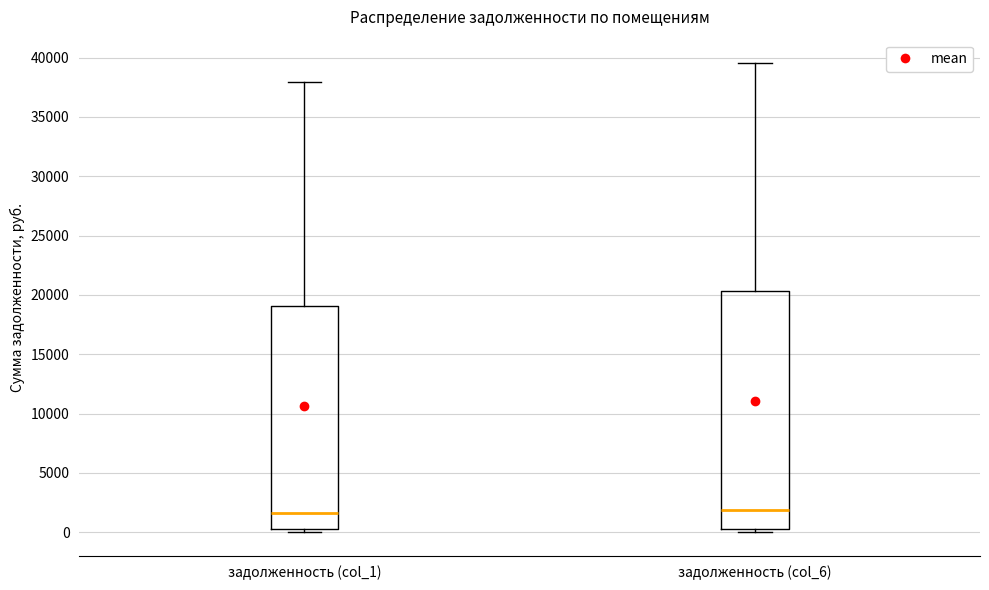

Reading left to right, read every box against the y-axis: the position of its median line, the range the box covers, and the ends of its whiskers. The values are not printed on the chart, so give them approximately, as read against the axis.

задолженность (col_1): median 1500, box 0 to 19000, whiskers 0 (just below the box's lower edge) to 38000
задолженность (col_6): median 2000, box 500 to 20500, whiskers 0 to 39500